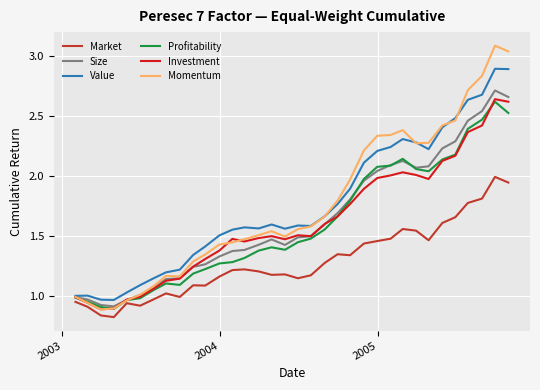

How many lines are shown in the chart?

6